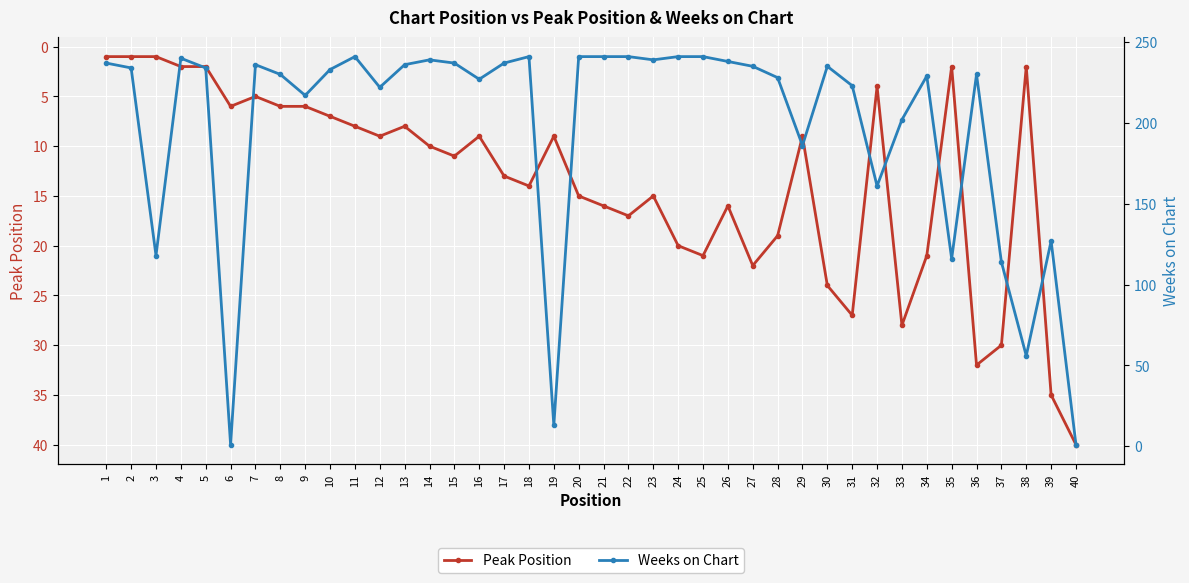

Read the Weeks on Chart value at 31, to the nearest 5.

225